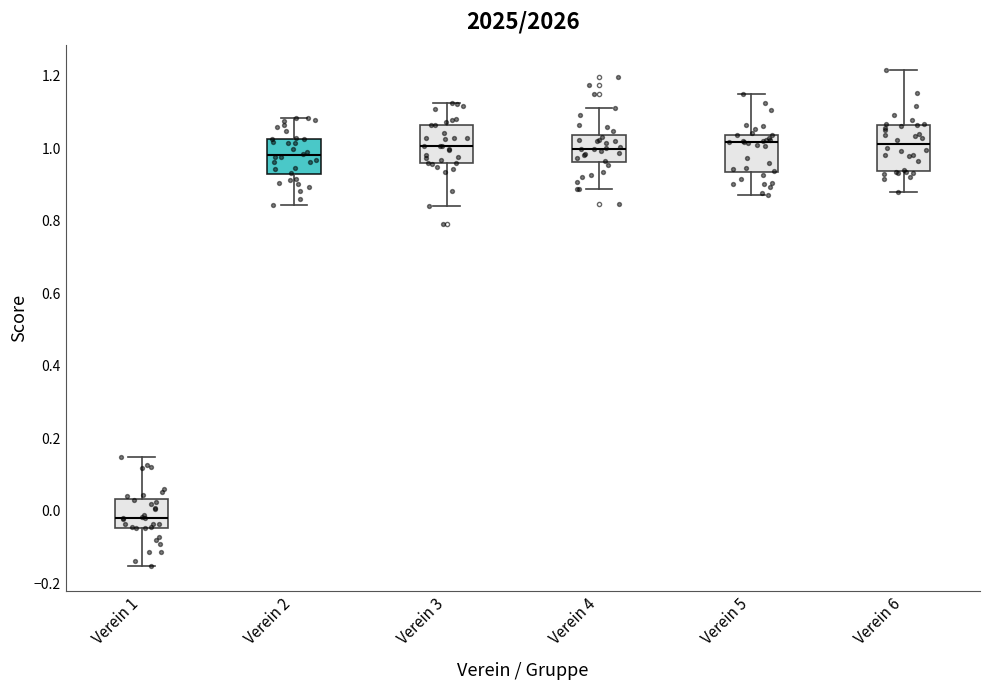

Where is the lower edge of the box for Verein 5 on the y-axis? The values are not printed on the chart, so give them approximately, as read against the axis.

0.94